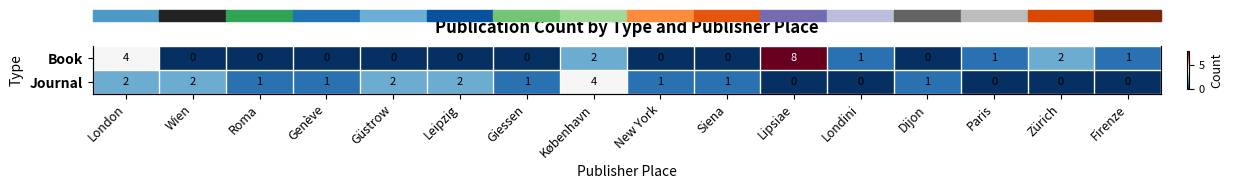

What is the sum of the Book values at Paris and London?

5